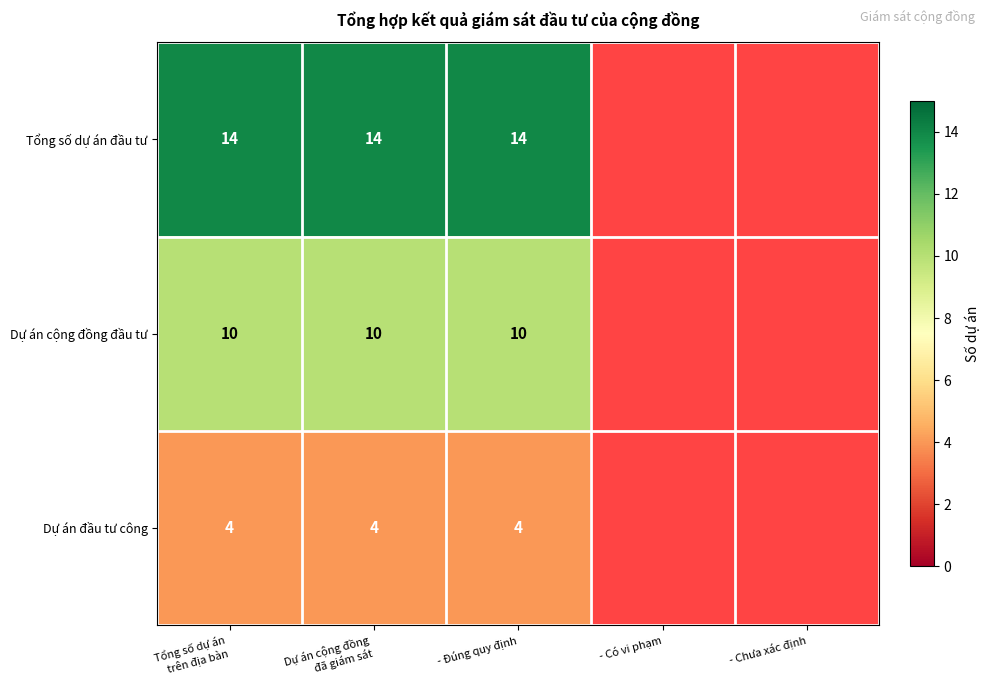

What is the total value across all series at - Đúng quy định?

28